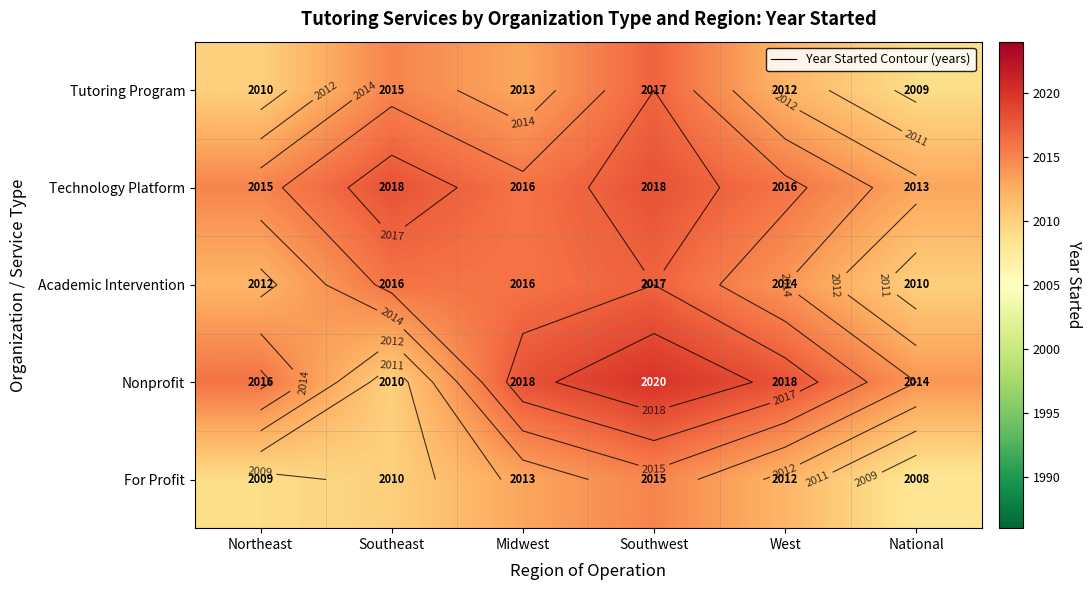

The value of Tutoring Program at Midwest is 1136. True or false?

False